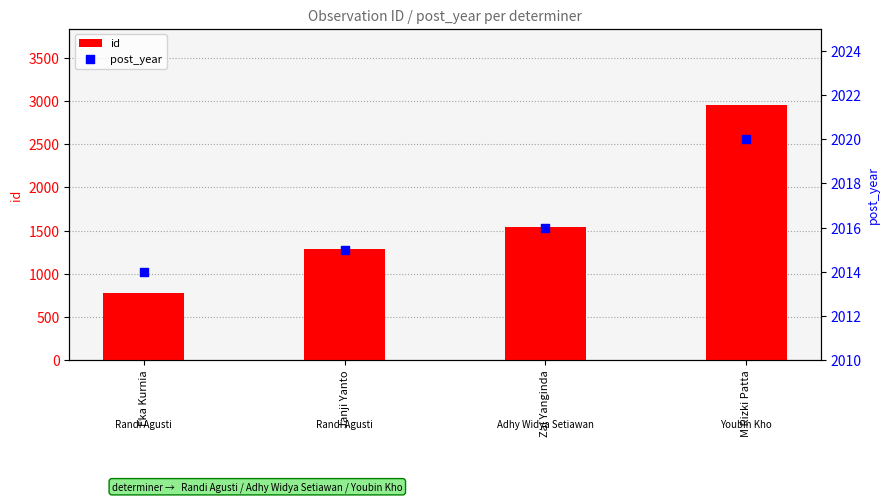

What is the total value across all series at Janji Yanto?

3306